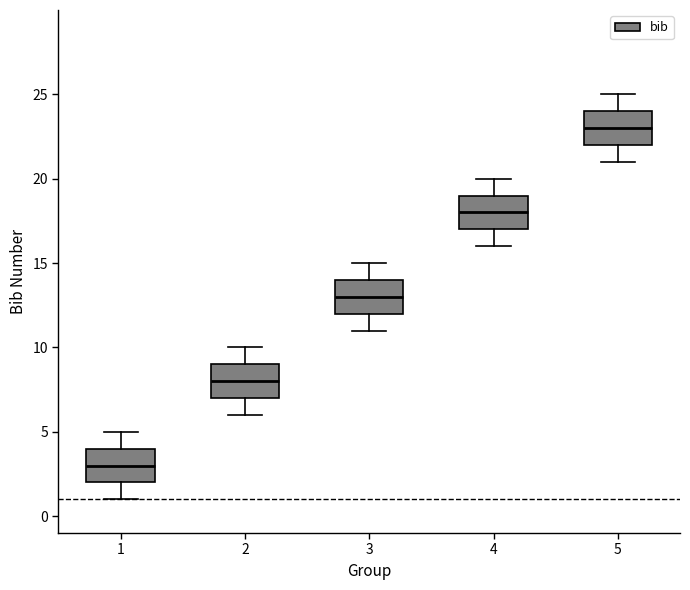

Reading left to right, read every box against the y-axis: the position of its median line, the range the box covers, and the ends of its whiskers. The values are not printed on the chart, so give them approximately, as read against the axis.

1: median 3, box 2 to 4, whiskers 1 to 5
2: median 8, box 7 to 9, whiskers 6 to 10
3: median 13, box 12 to 14, whiskers 11 to 15
4: median 18, box 17 to 19, whiskers 16 to 20
5: median 23, box 22 to 24, whiskers 21 to 25